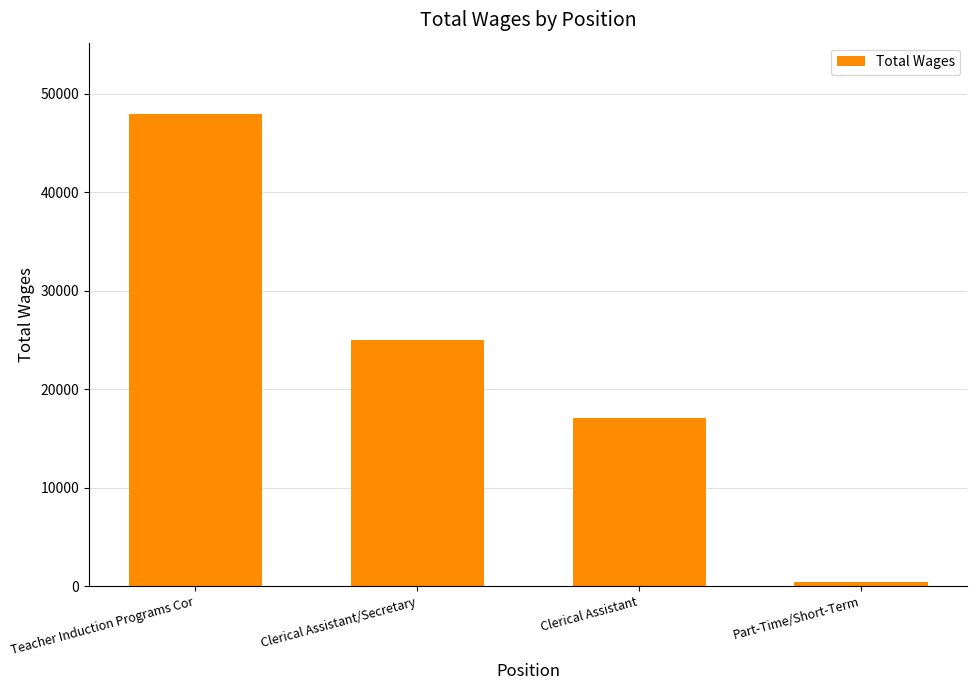

How many distinct data groups are displayed?

1